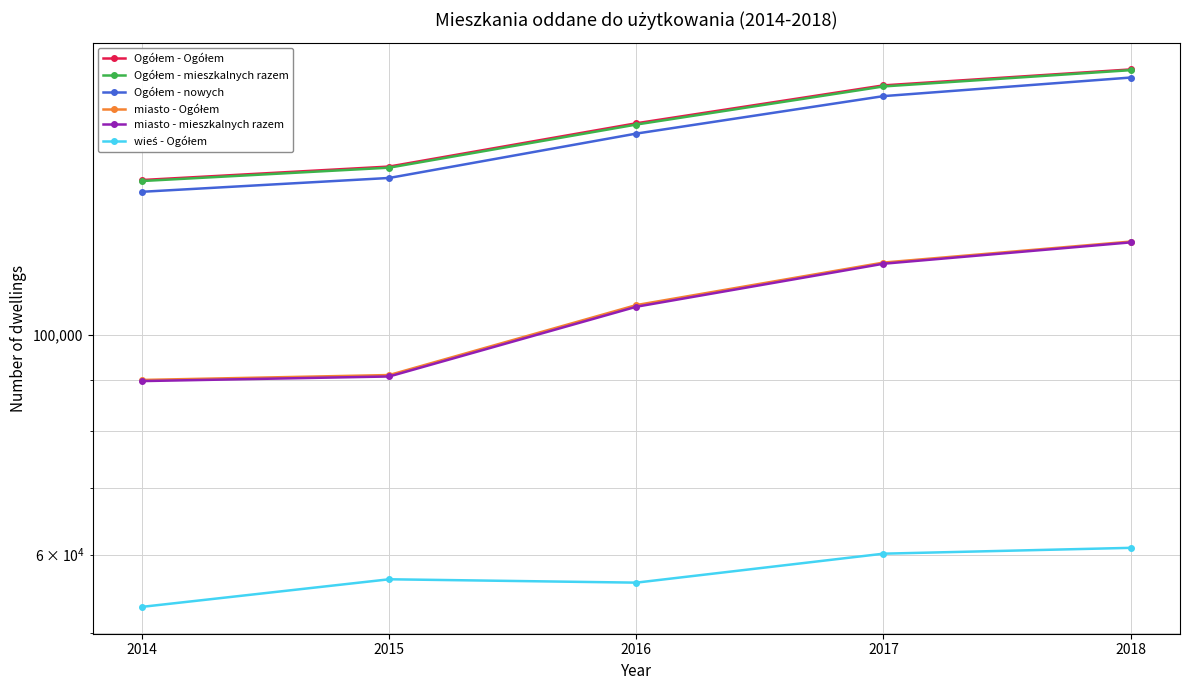

What are all the series names shown in the legend?

Ogółem - Ogółem, Ogółem - mieszkalnych razem, Ogółem - nowych, miasto - Ogółem, miasto - mieszkalnych razem, wieś - Ogółem